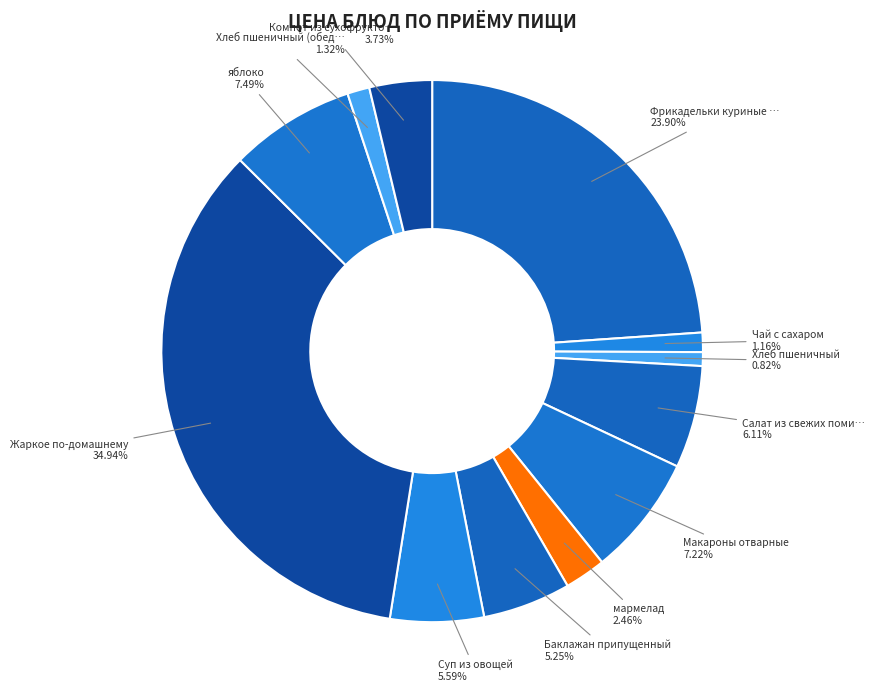

Is there any slice that represents more than half of the pie?

No